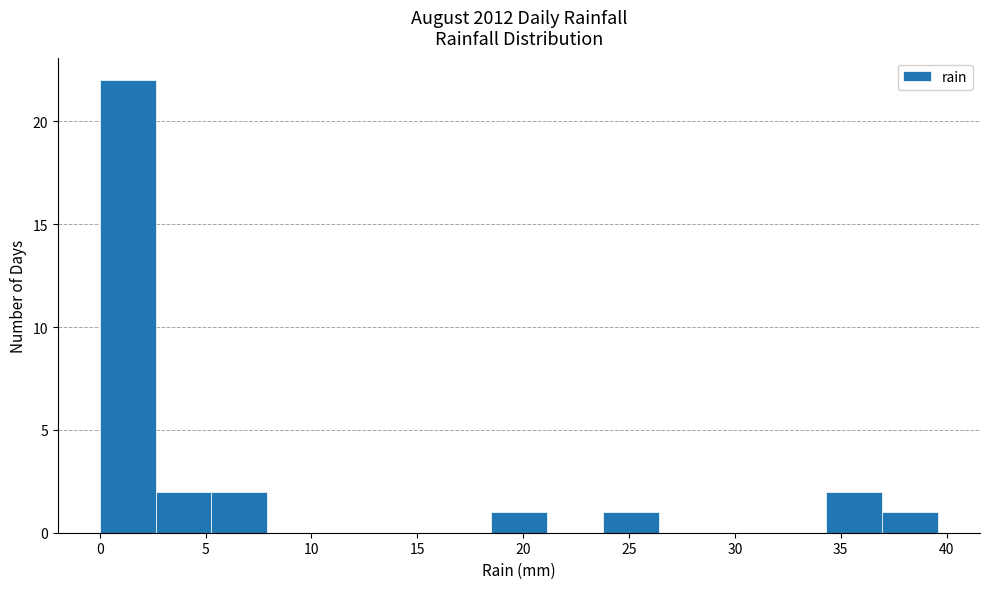

Reading left to right, transcribe this chart: for each bar, give the range it covers on the x-axis and its height. Neither the bar edges nor the heights are printed on the chart, so give them approximately, as read against the axes.

0.0 to 2.5: 22
2.5 to 5.5: 2
5.5 to 8.0: 2
8.0 to 10.5: 0
10.5 to 13.0: 0
13.0 to 16.0: 0
16.0 to 18.5: 0
18.5 to 21.0: 1
21.0 to 24.0: 0
24.0 to 26.5: 1
26.5 to 29.0: 0
29.0 to 31.5: 0
31.5 to 34.5: 0
34.5 to 37.0: 2
37.0 to 39.5: 1